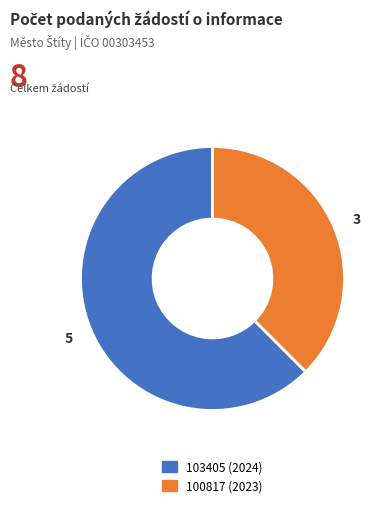

Between 100817 (2023) and 103405 (2024), which is larger?

103405 (2024)